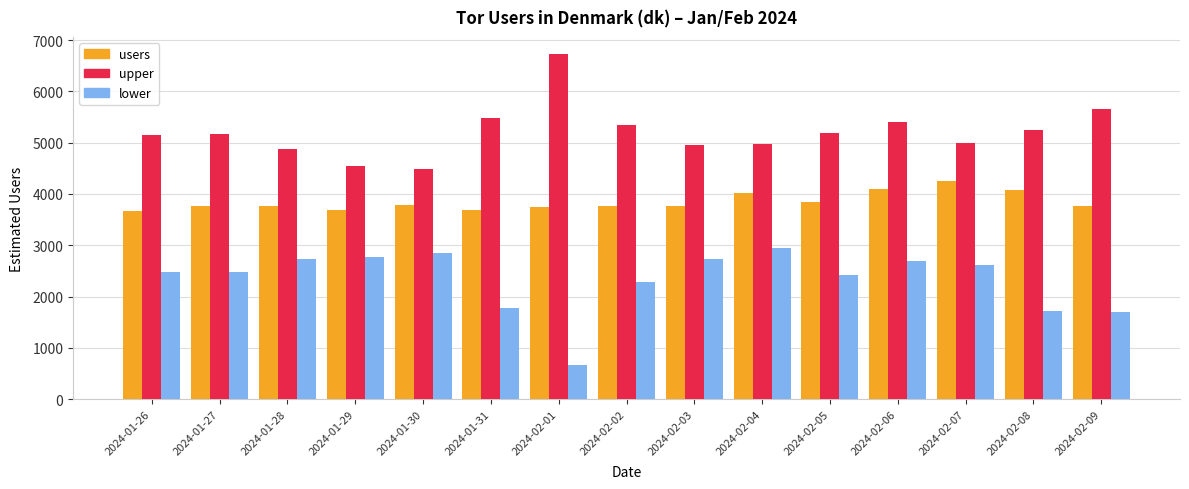

List the series in order of their peak value, lowest first.

lower, users, upper